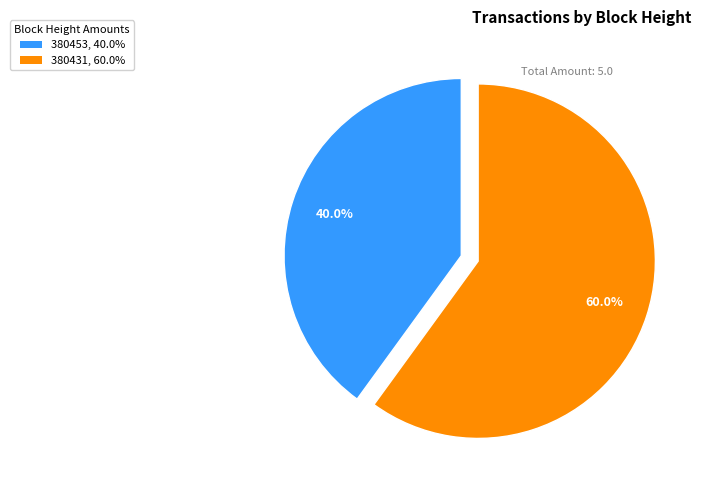

What percentage is the 380431 slice, to the nearest percent?

60%